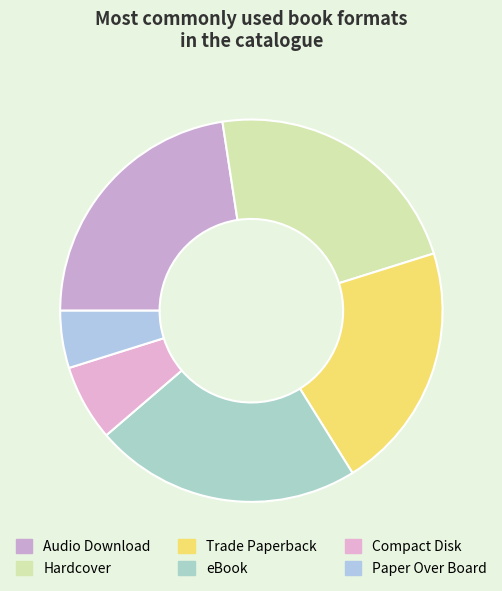

Approximately how many times larger is the value at Audio Download compared to Hardcover?

1.0